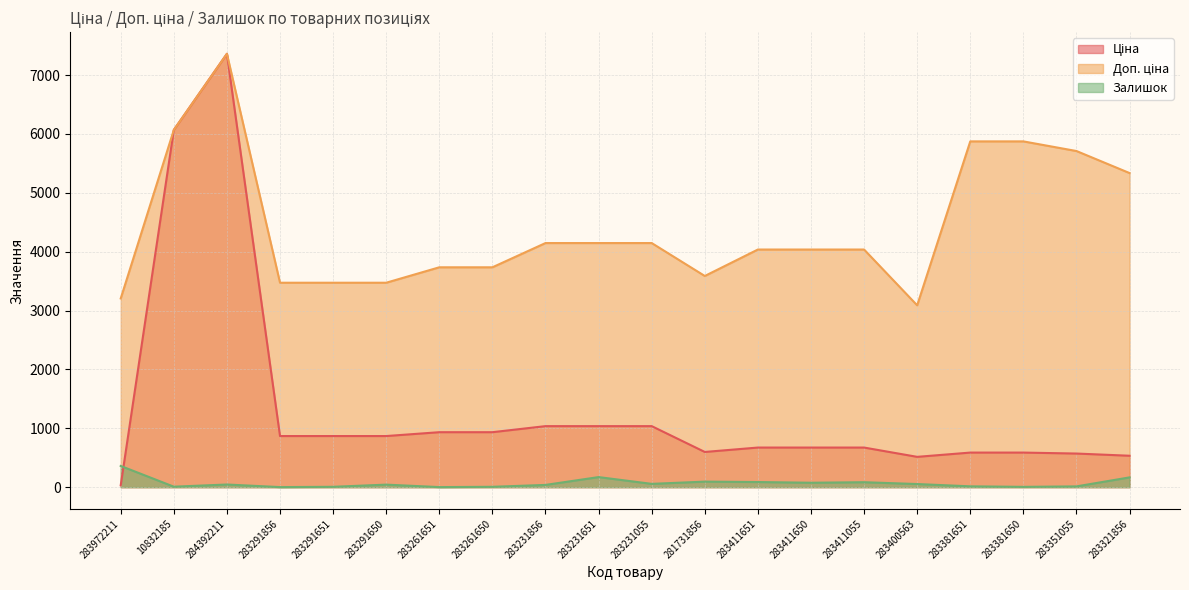

What is the approximate value of Доп. ціна at 283291650?

3472.1